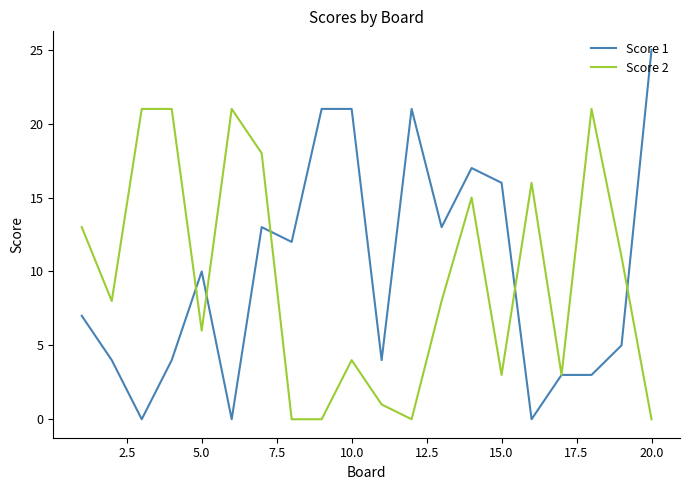

At how many categories does at least one series exceed 24?

1